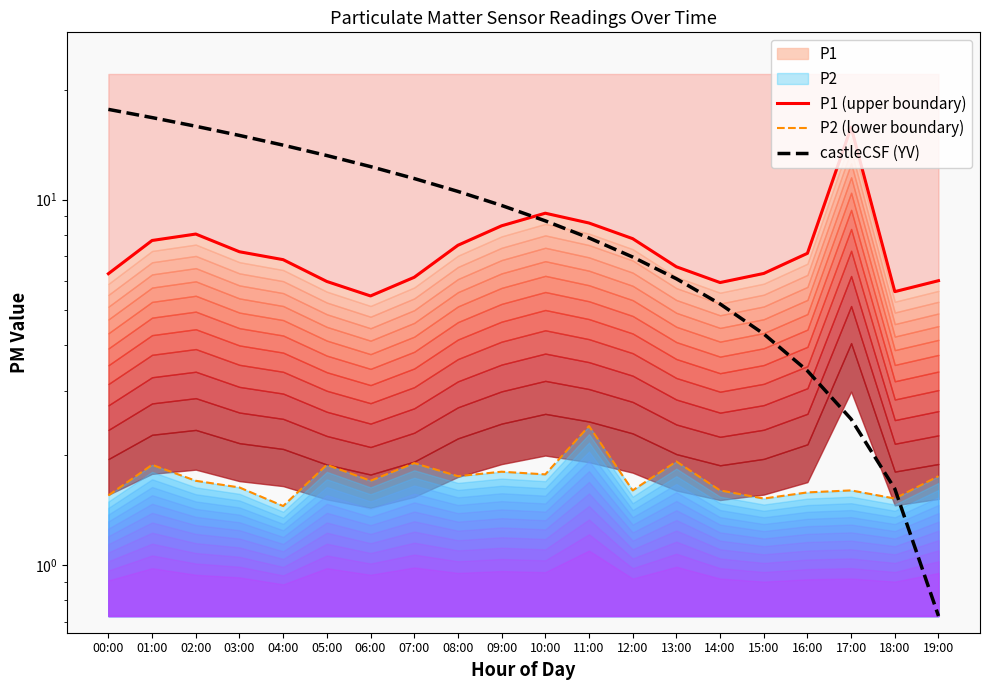

At which label does P1 (upper boundary) first exceed 7?

01:00